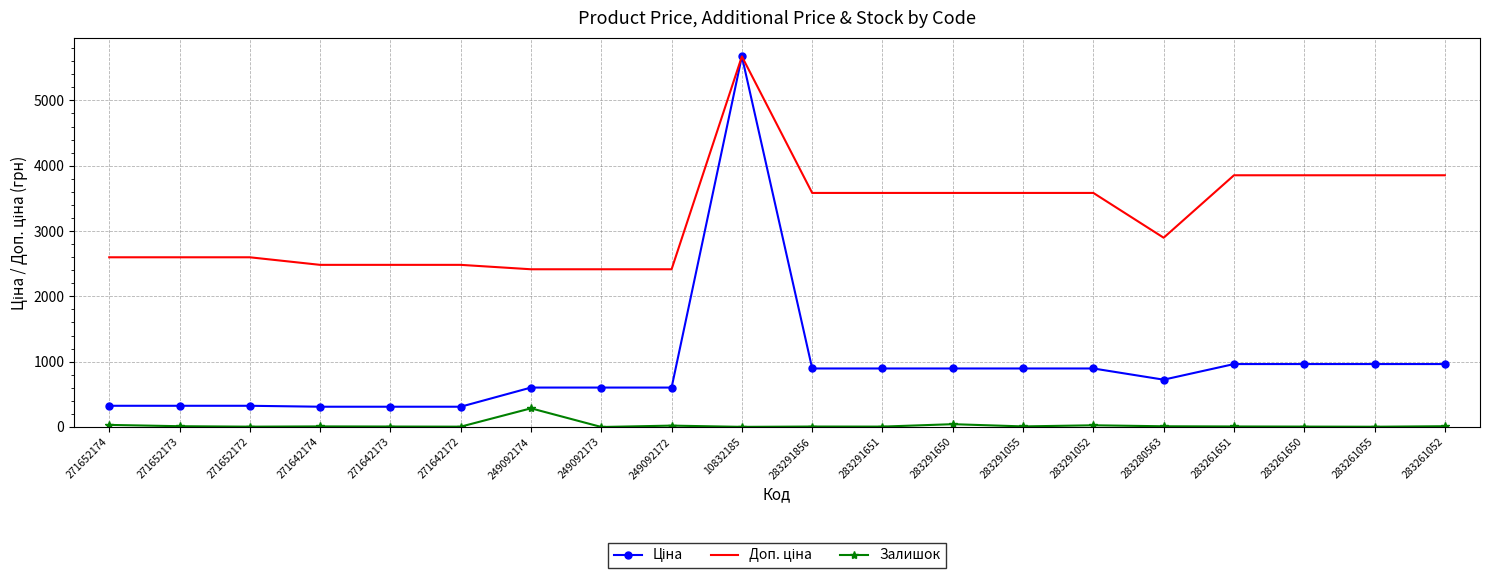

At which category is the sum across all series the highest?

10832185